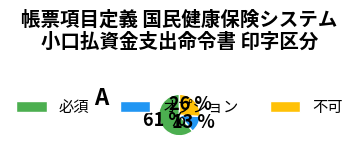

Count the number of slices in the pie.

3